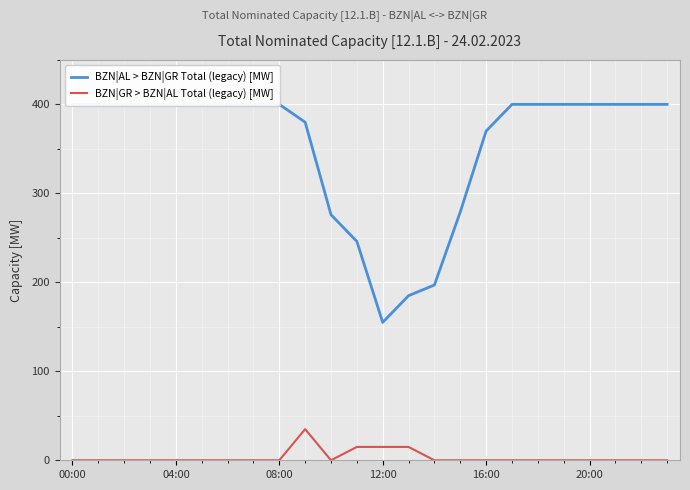

What is the highest value of the BZN|GR > BZN|AL Total (legacy) [MW] series?

35